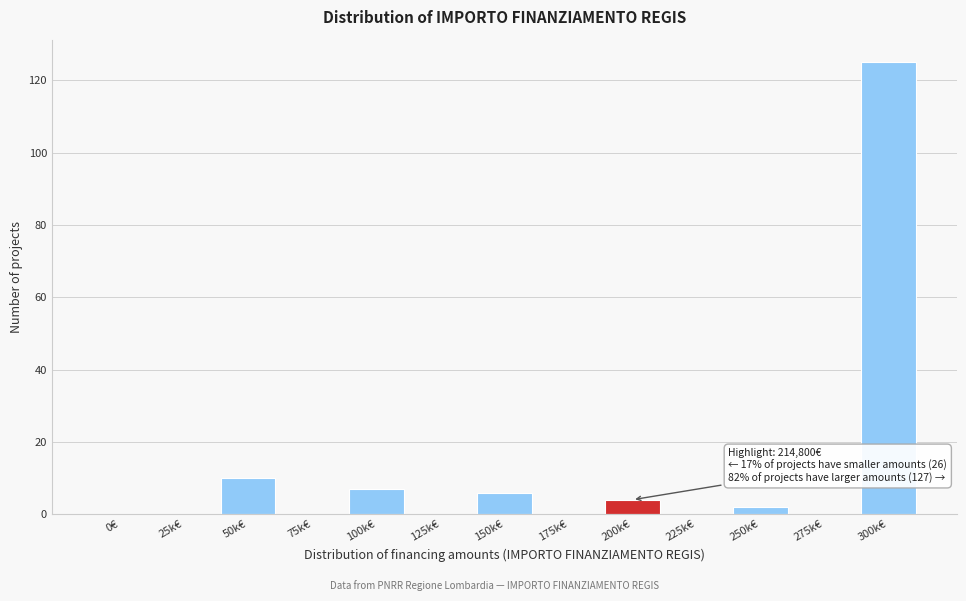

Reading left to right, extract all data points from this chart.

0€=0	25k€=0	50k€=10	75k€=0	100k€=7	125k€=0	150k€=6	175k€=0	200k€=4	225k€=0	250k€=2	275k€=0	300k€=125